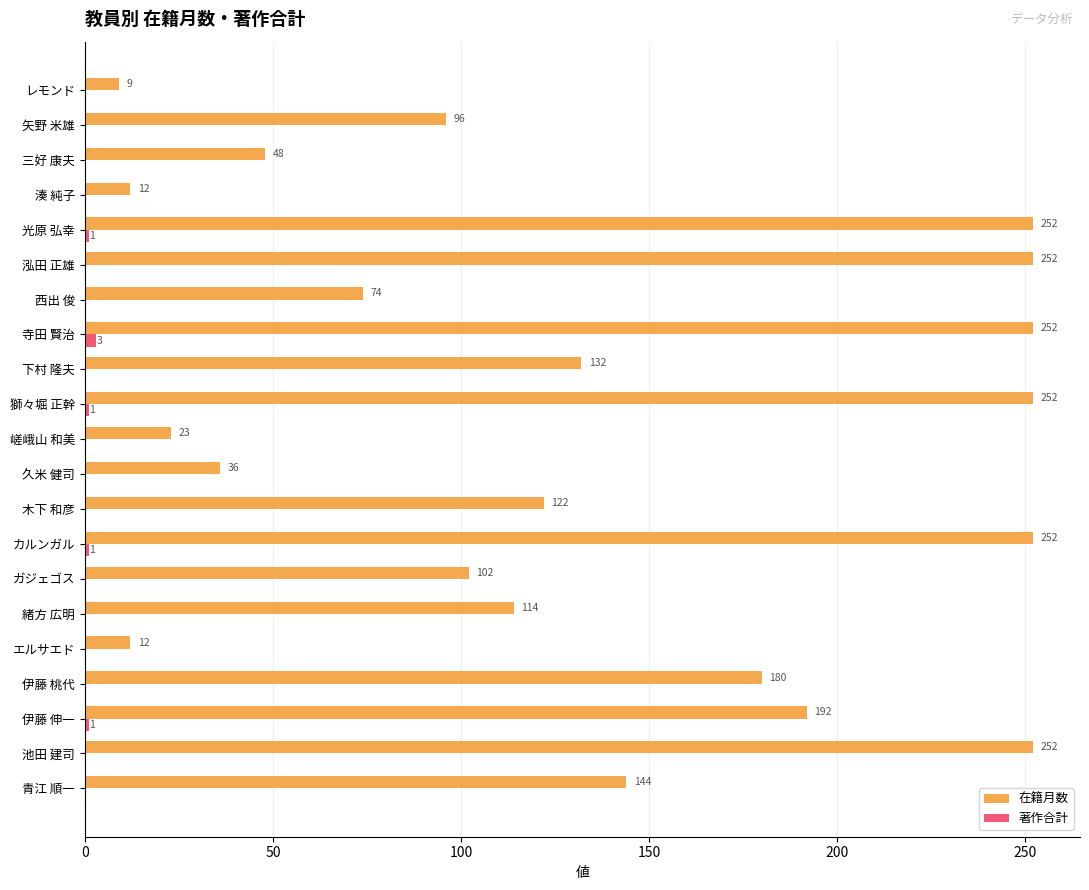

At which category is the sum across all series the highest?

寺田 賢治